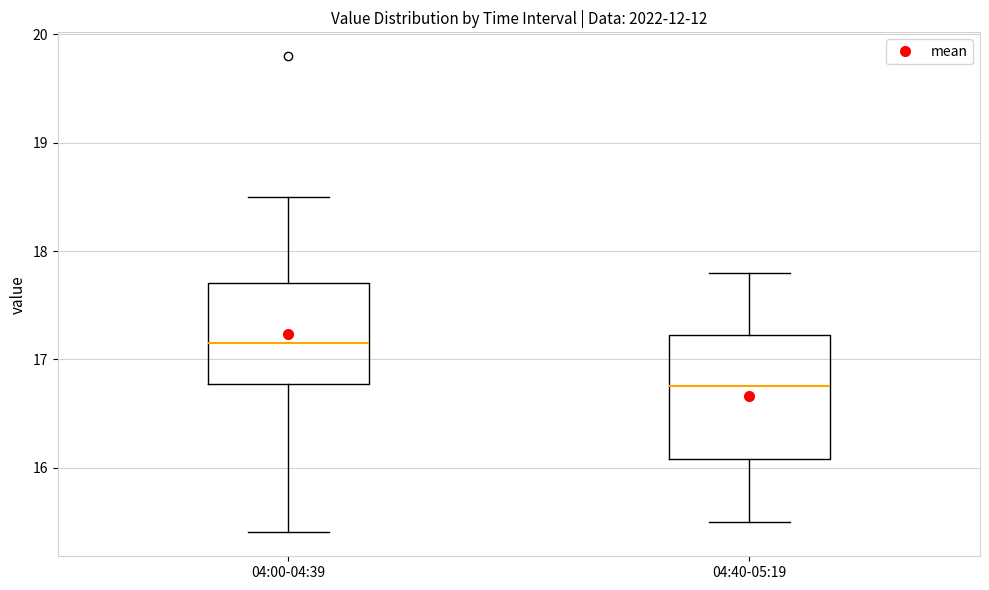

Reading left to right, read every box against the y-axis: the position of its median line, the range the box covers, and the ends of its whiskers. The values are not printed on the chart, so give them approximately, as read against the axis.

04:00-04:39: median 17.2, box 16.8 to 17.7, whiskers 15.4 to 18.5
04:40-05:19: median 16.8, box 16.1 to 17.2, whiskers 15.5 to 17.8